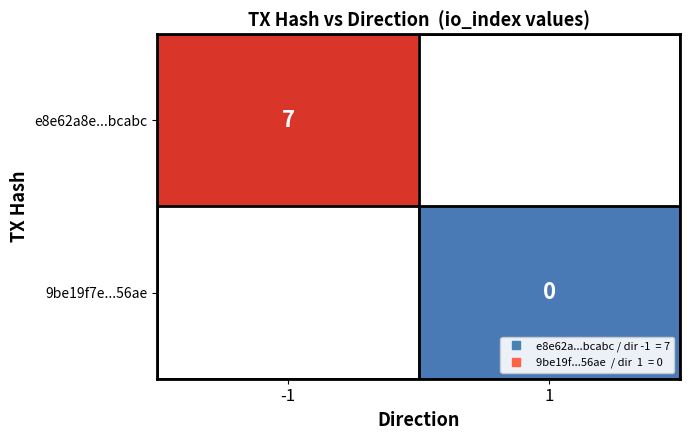

How many values in e8e62a8e...bcabc are above zero?

1